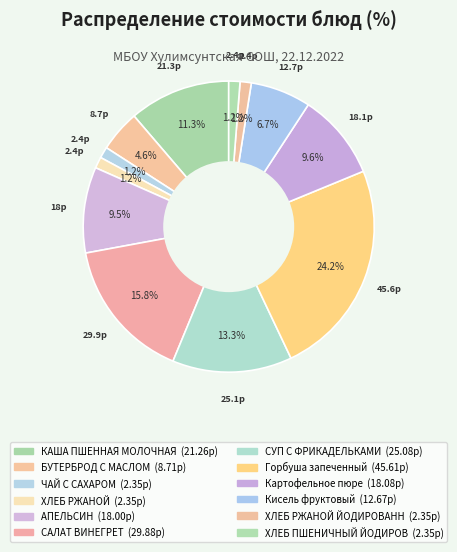

Count the number of slices in the pie.

12